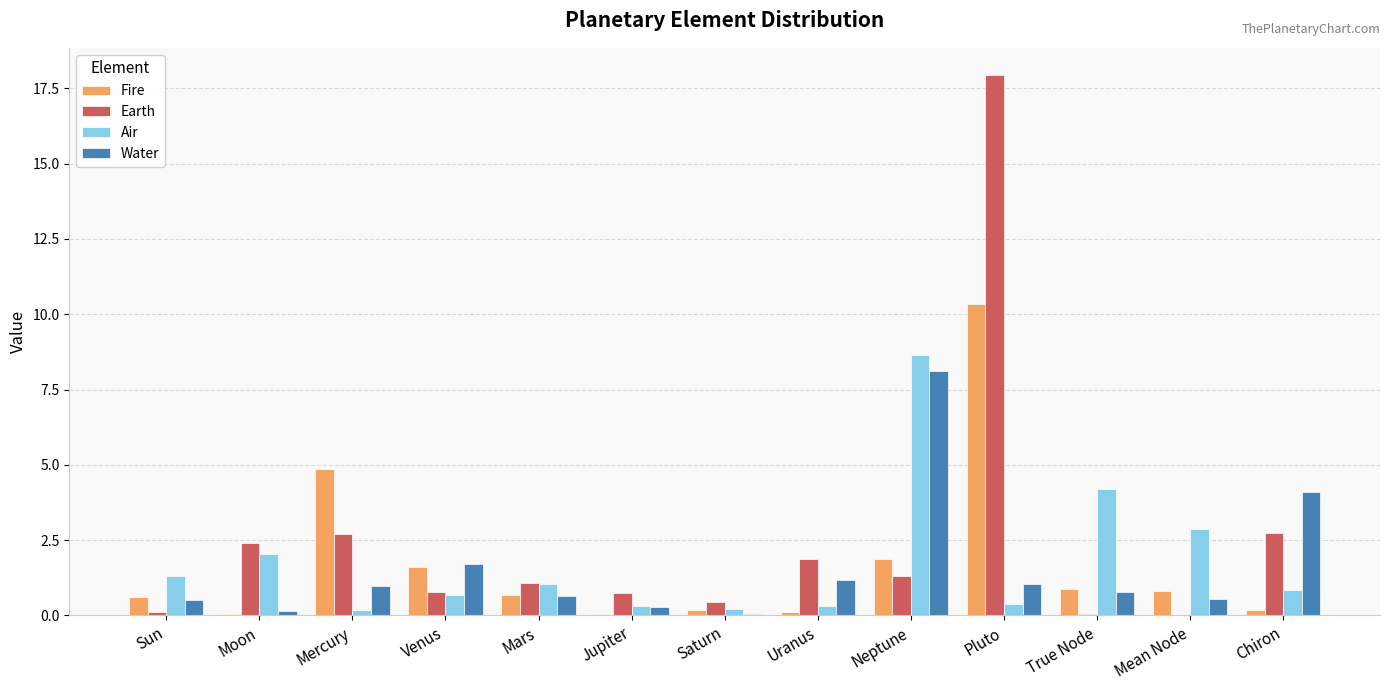

At which category is the sum across all series the highest?

Pluto